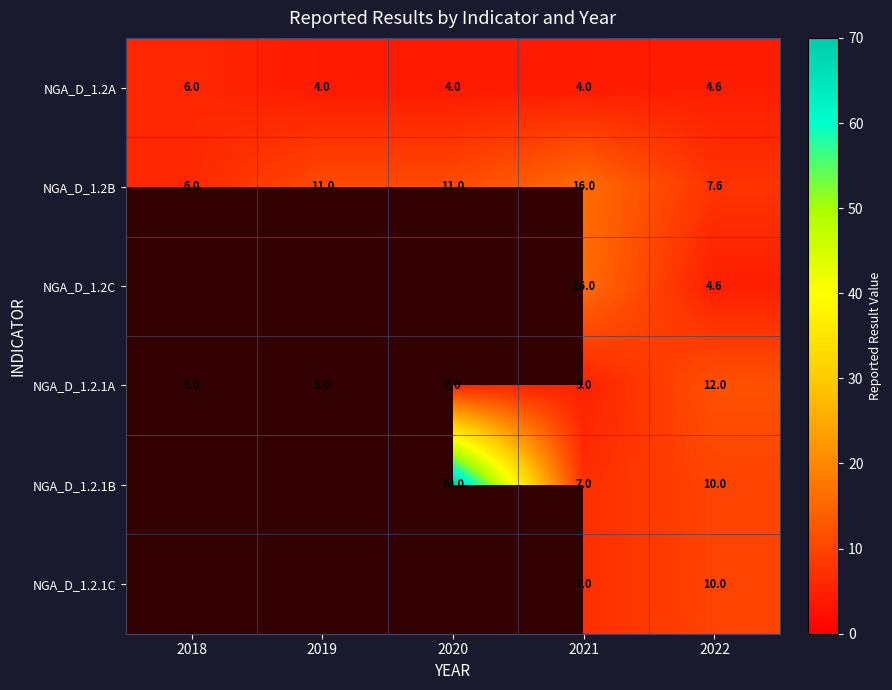

Count the NGA_D_1.2A values in the range 4 to 5.

4